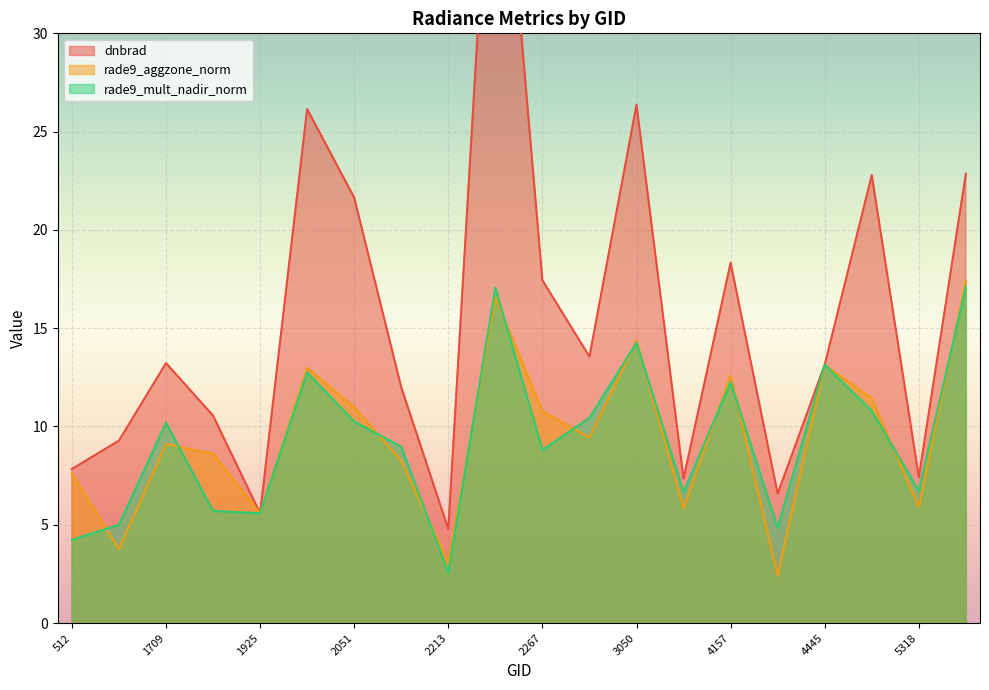

Is the value of rade9_aggzone_norm at 4193 greater than the value of rade9_mult_nadir_norm at 512?

No